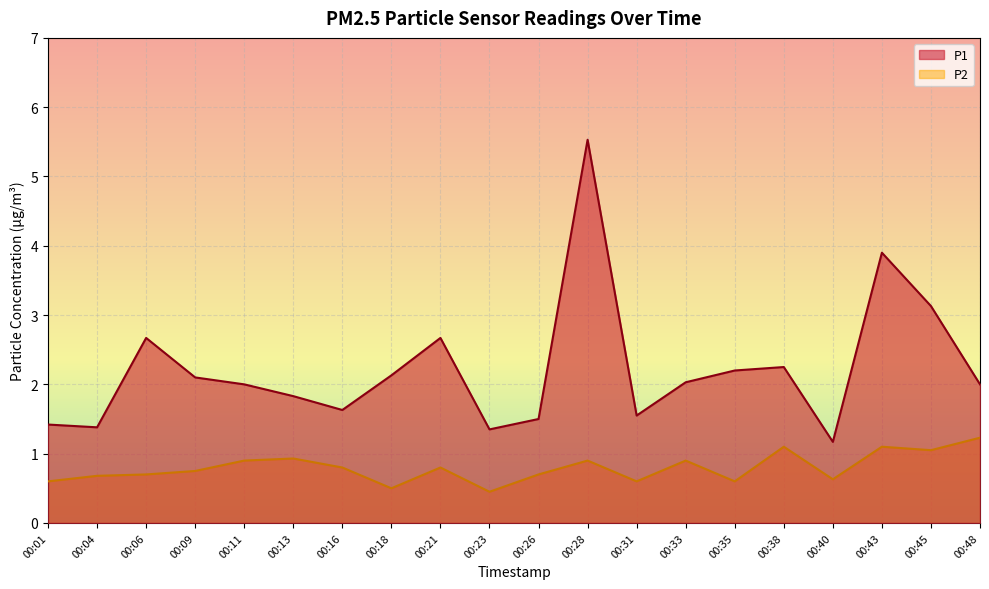

What is the maximum value shown in the chart?

5.5